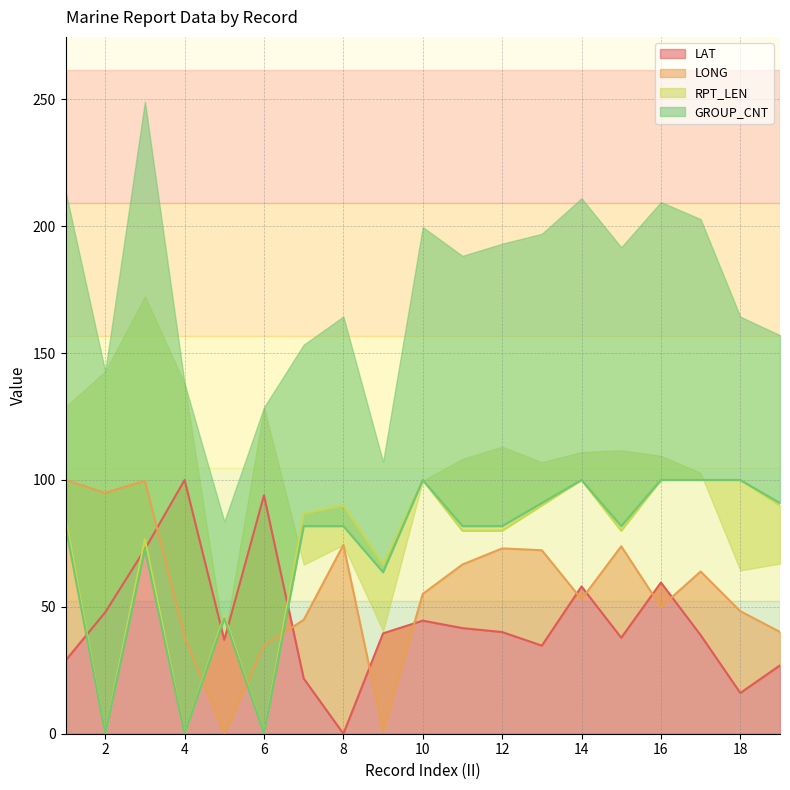

At which category is the sum across all series the highest?

3